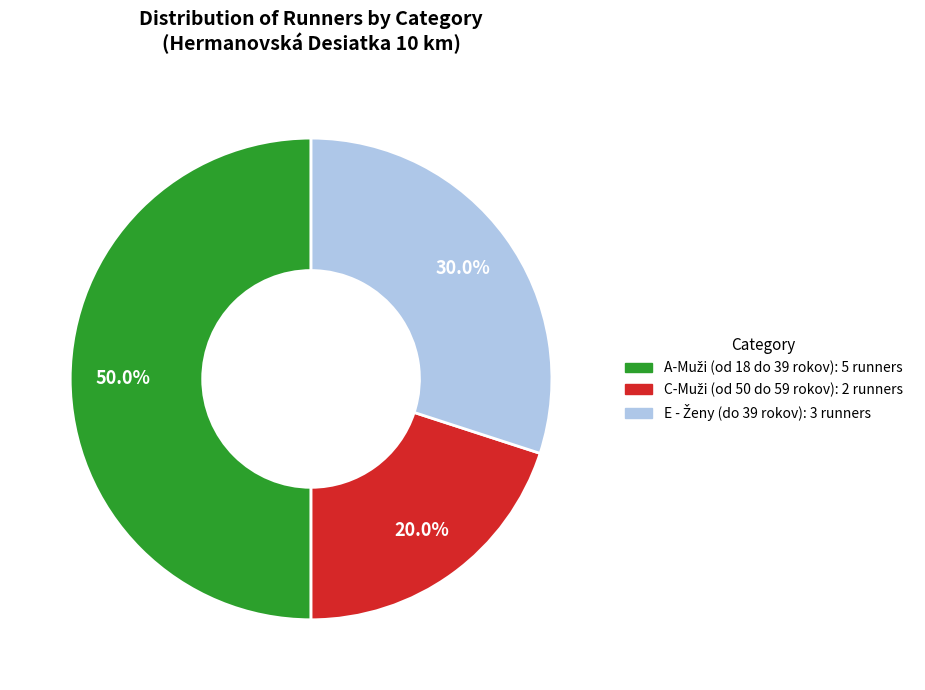

How many slices are in this pie chart?

3